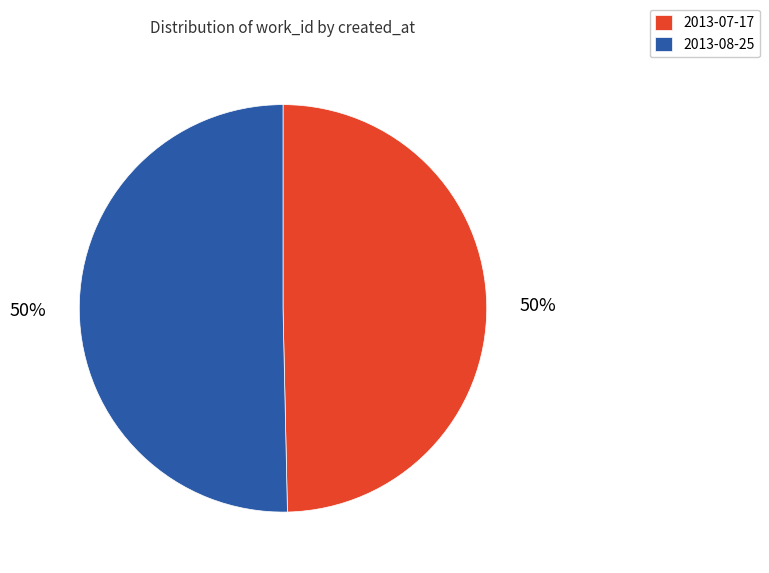

Combined, do 2013-07-17 and 2013-08-25 account for over 50%?

Yes